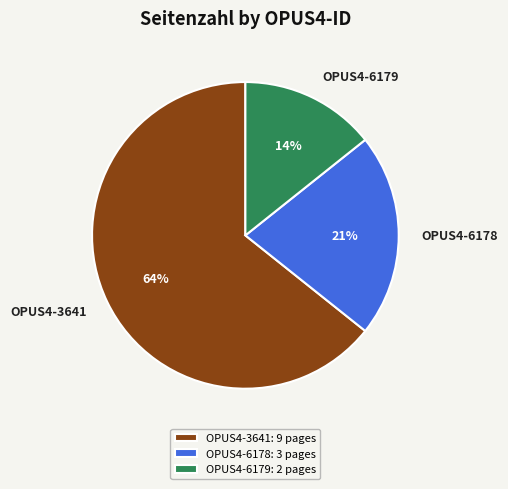

Rank the categories by value from lowest to highest.

OPUS4-6179, OPUS4-6178, OPUS4-3641